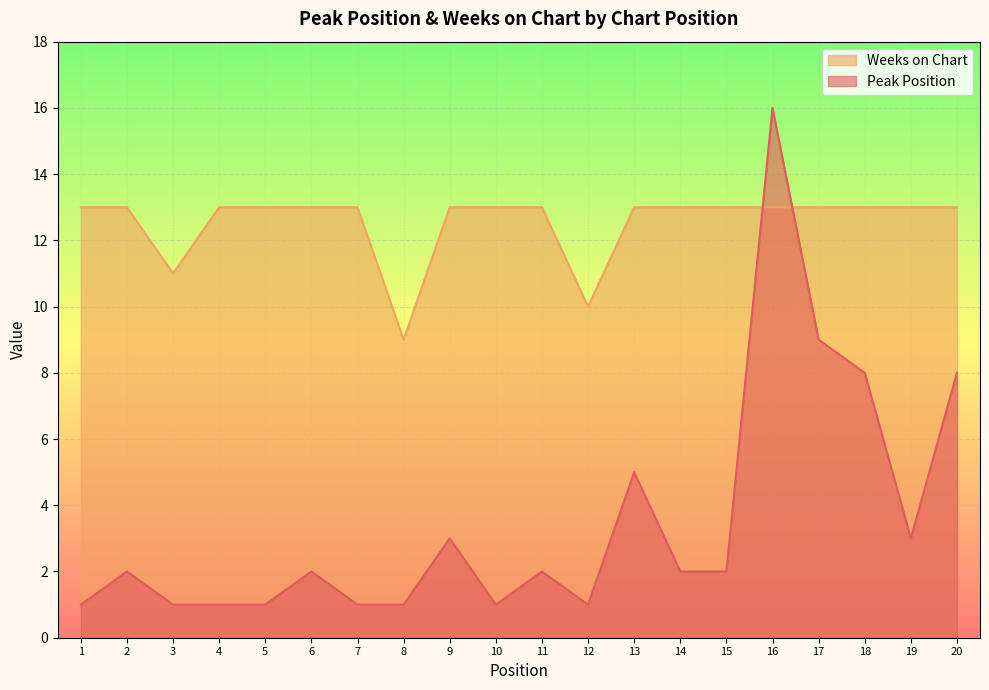

The value of Weeks on Chart at 7 is 20. True or false?

False